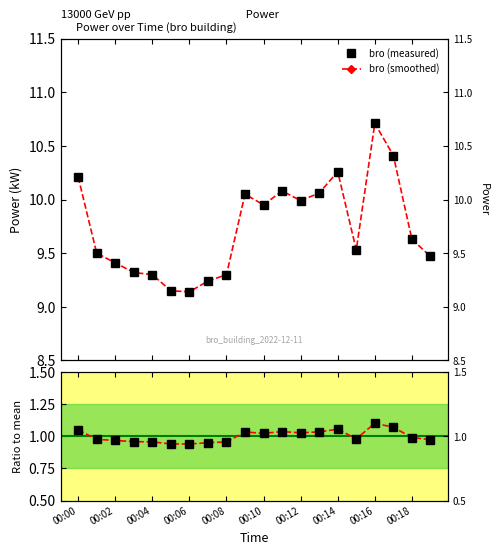

What is the approximate value of bro (measured) at 00:10?

9.9